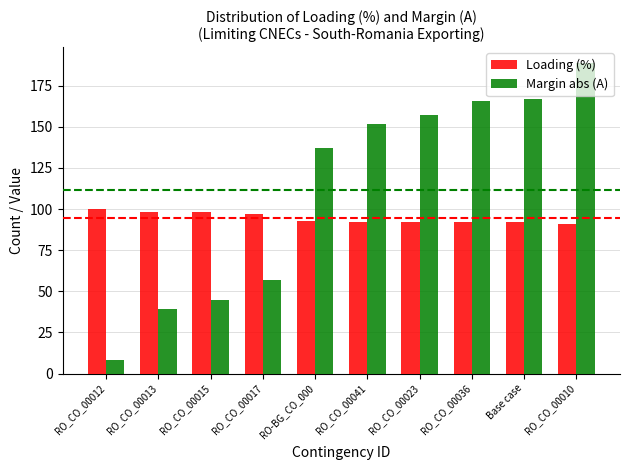

At RO_CO_00036, list the series in order from largest to smallest.

Margin abs (A), Loading (%)